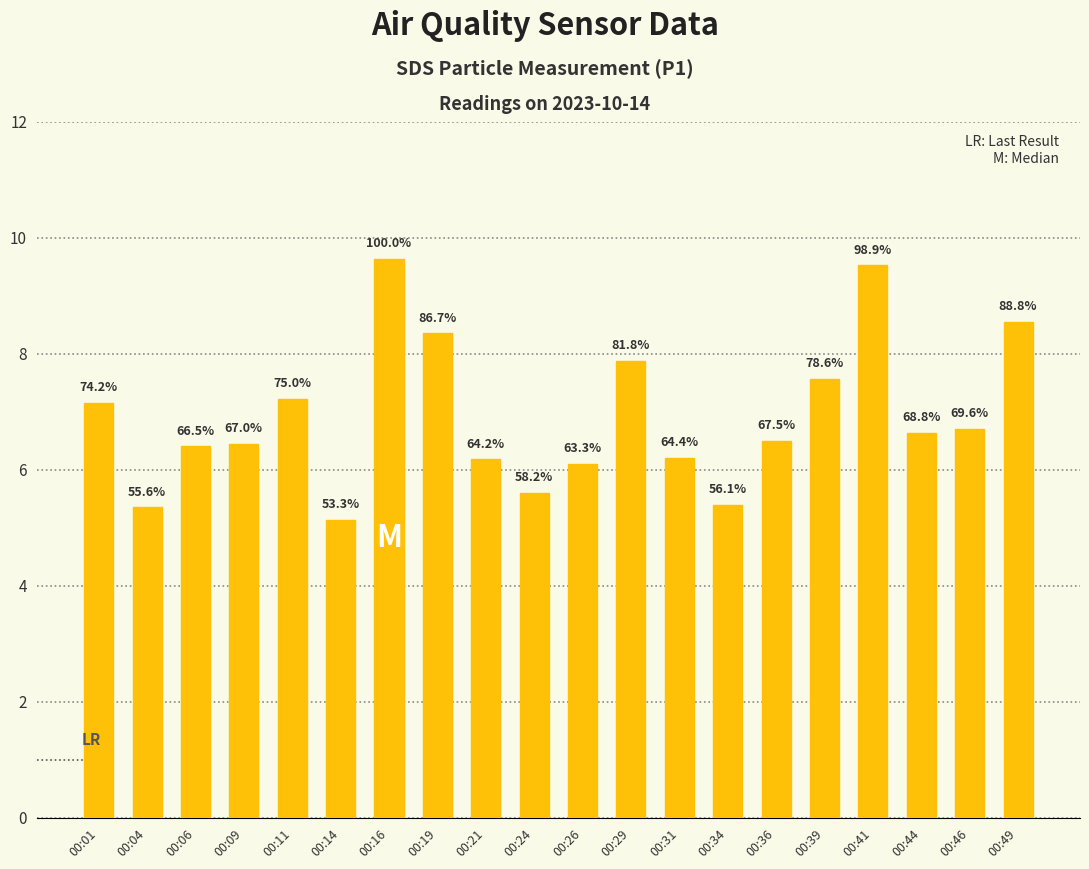

Are the bars horizontal?

No